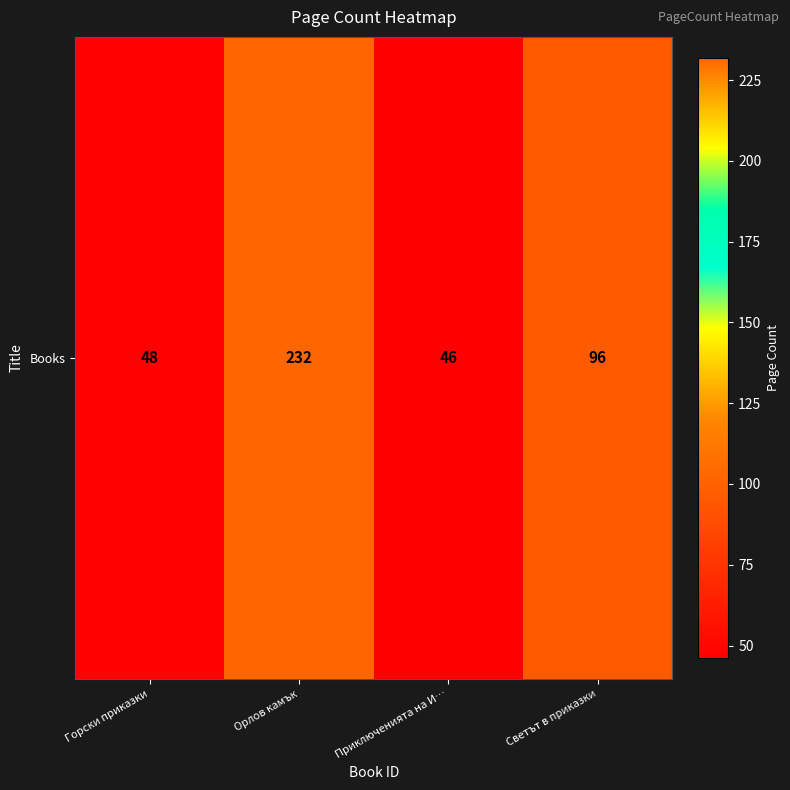

Rank the categories by value from highest to lowest.

Орлов камък, Светът в приказки, Горски приказки, Приключенията на И…